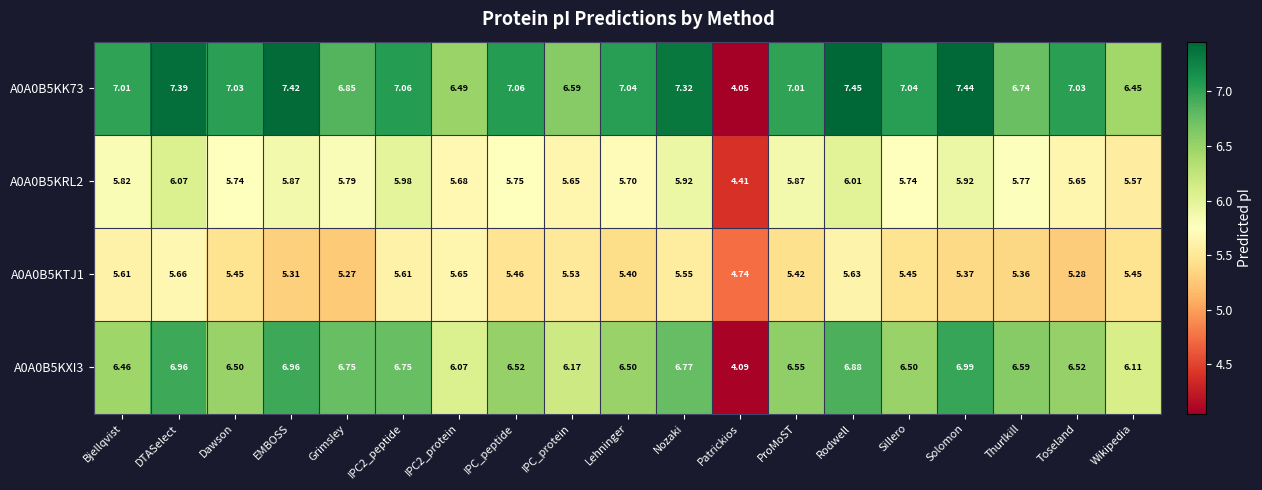

Where is A0A0B5KXI3 nearest to the value 5?

Patrickios